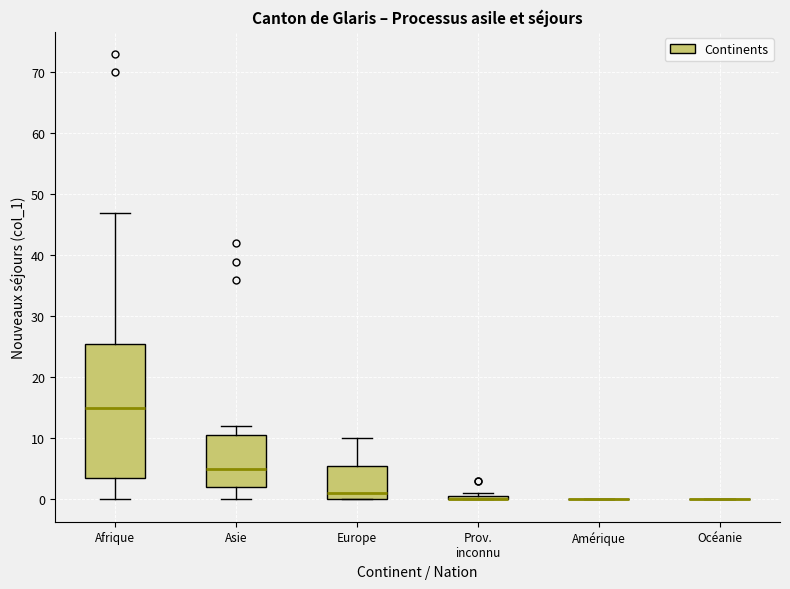

Where does the upper whisker of the box for Europe end on the y-axis? The values are not printed on the chart, so give them approximately, as read against the axis.

10